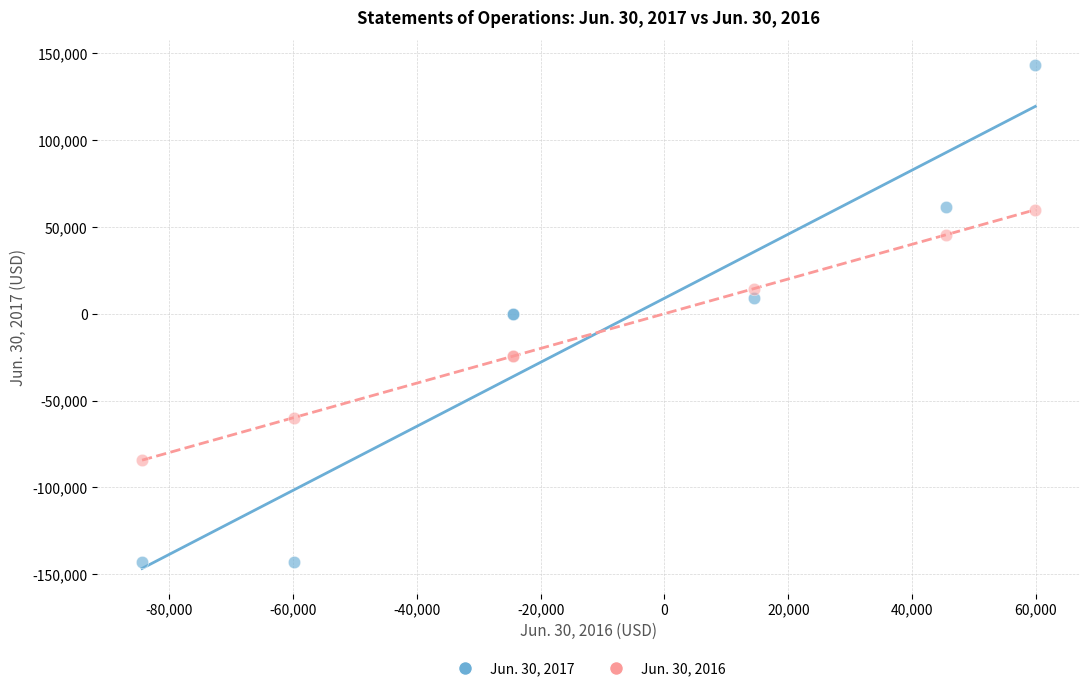

Which series reaches the minimum Y coordinate?

Jun. 30, 2017